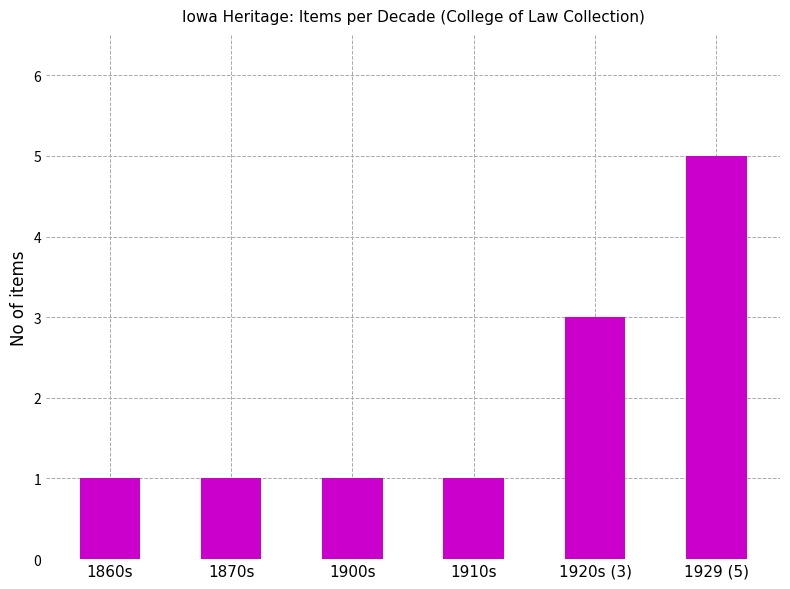

Which label corresponds to the largest value in the chart?

1929 (5)